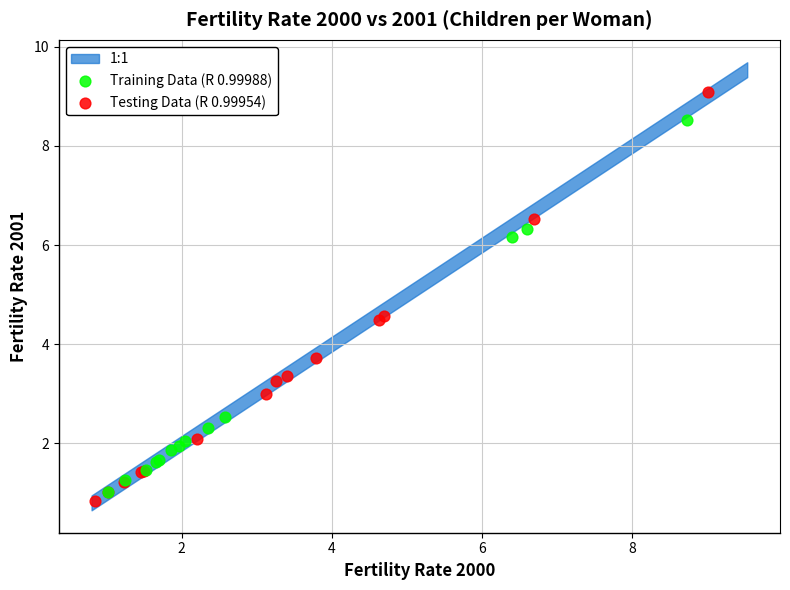

Which series has the largest Y range (max minus min)?

Testing Data (R 0.99954)